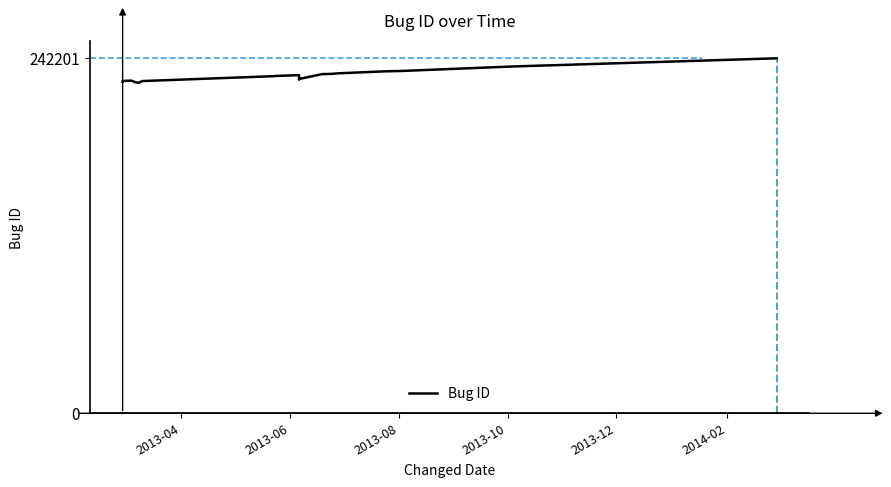

What is the sum of all values?

4375259